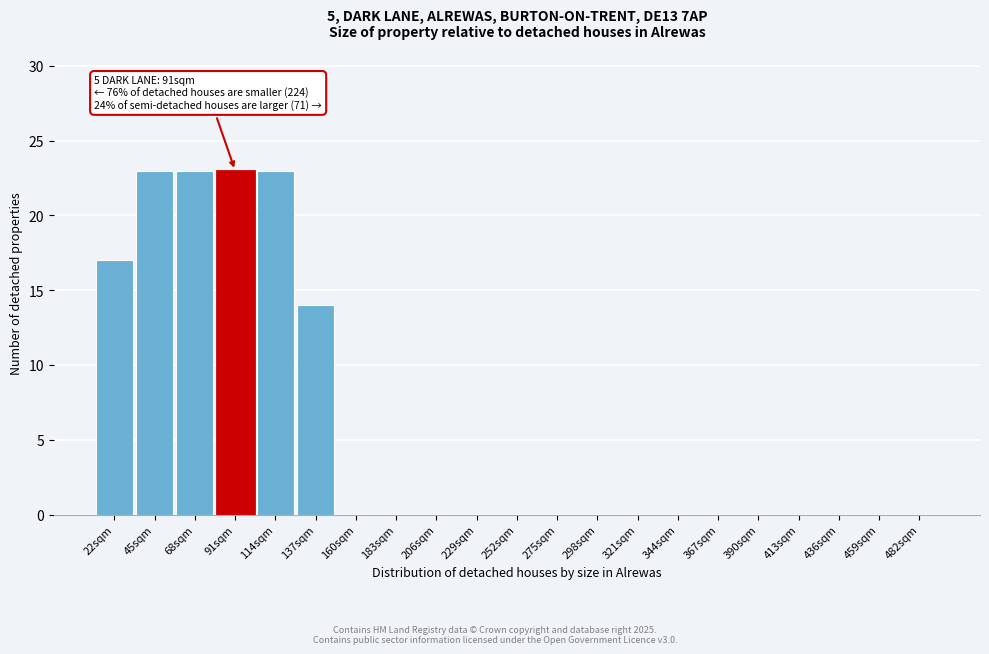

Reading left to right, list all the values displayed in this chart.

22sqm=17	45sqm=23	68sqm=23	91sqm=23	114sqm=23	137sqm=14	160sqm=0	183sqm=0	206sqm=0	229sqm=0	252sqm=0	275sqm=0	298sqm=0	321sqm=0	344sqm=0	367sqm=0	390sqm=0	413sqm=0	436sqm=0	459sqm=0	482sqm=0